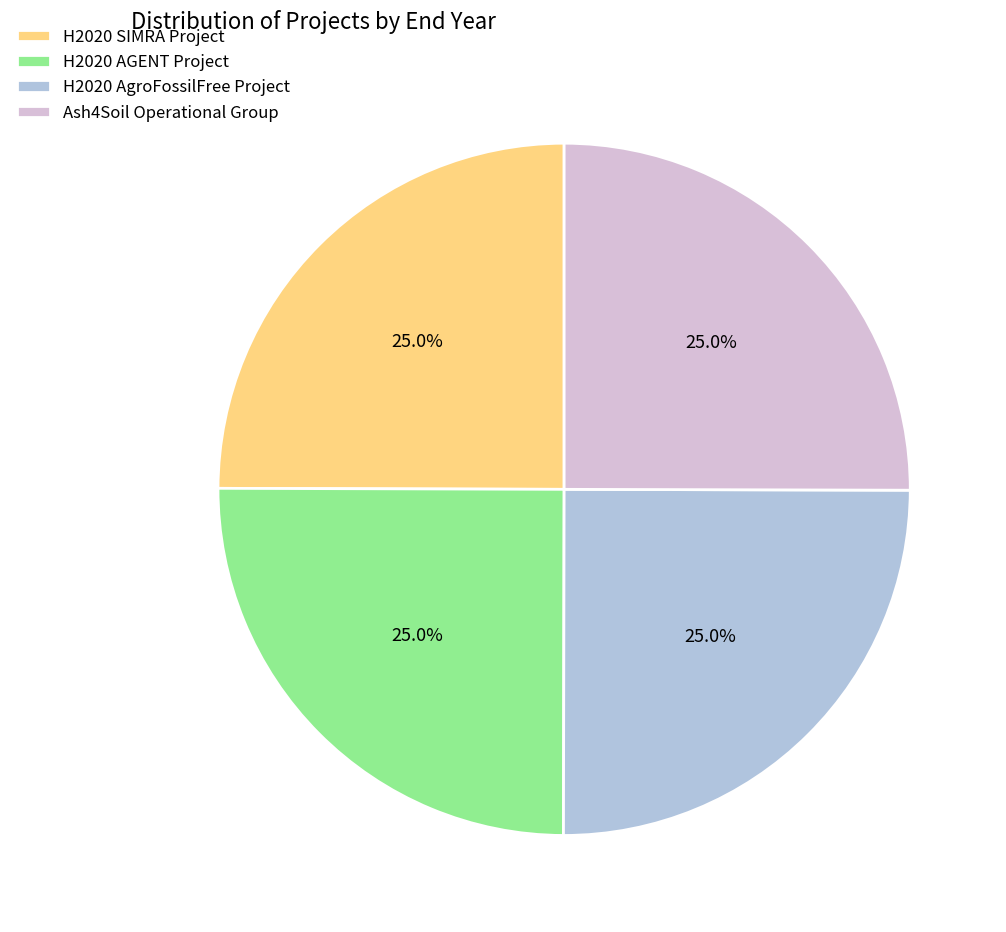

Is it true that H2020 AgroFossilFree Project is 25% of the pie?

True